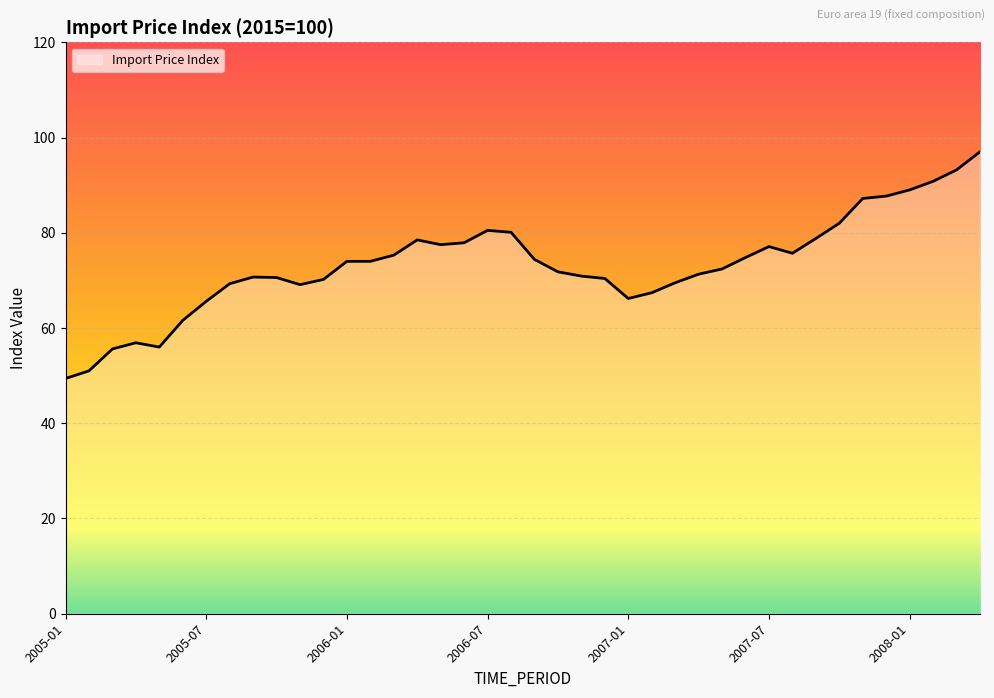

What is the smallest value displayed?

49.4